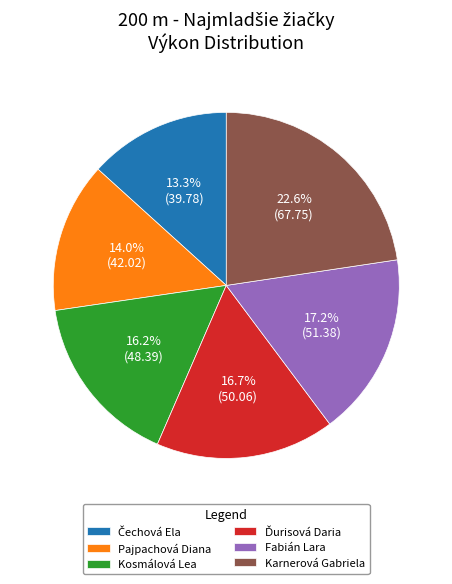

What percentage is NOT represented by Pajpachová Diana?

86.0%